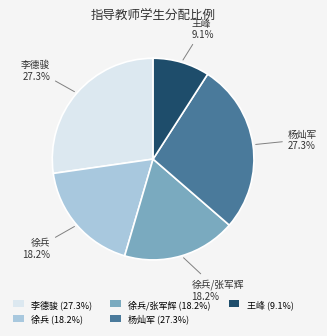

Is there a majority slice in this chart?

No